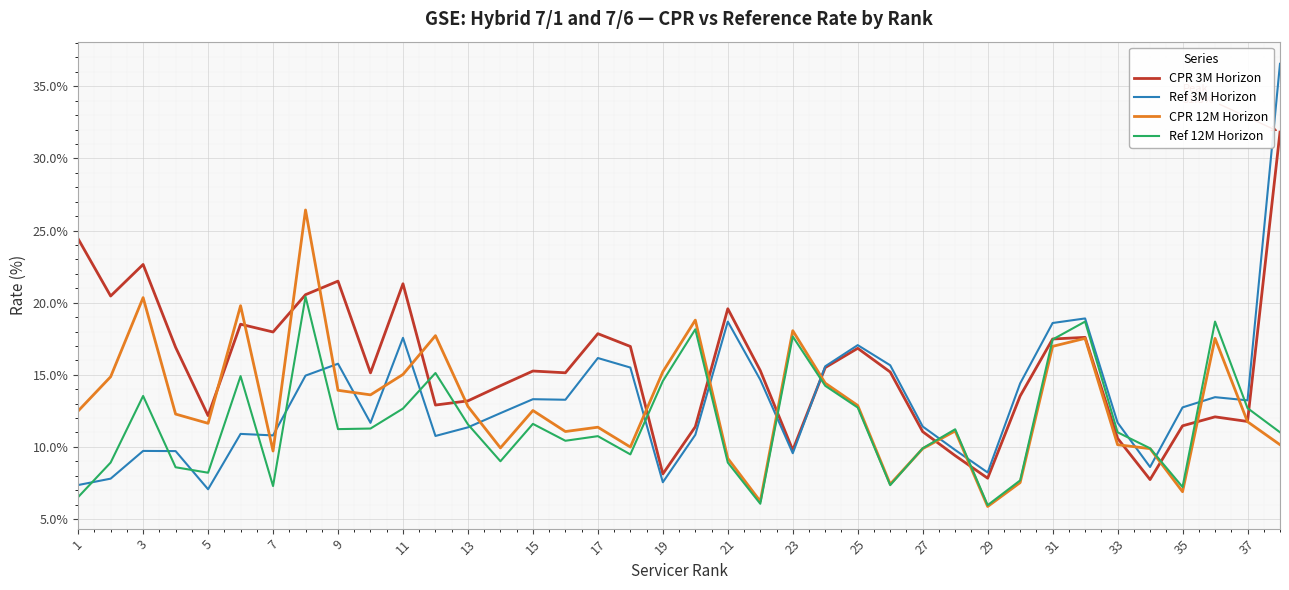

What is the greatest value displayed?

36.6